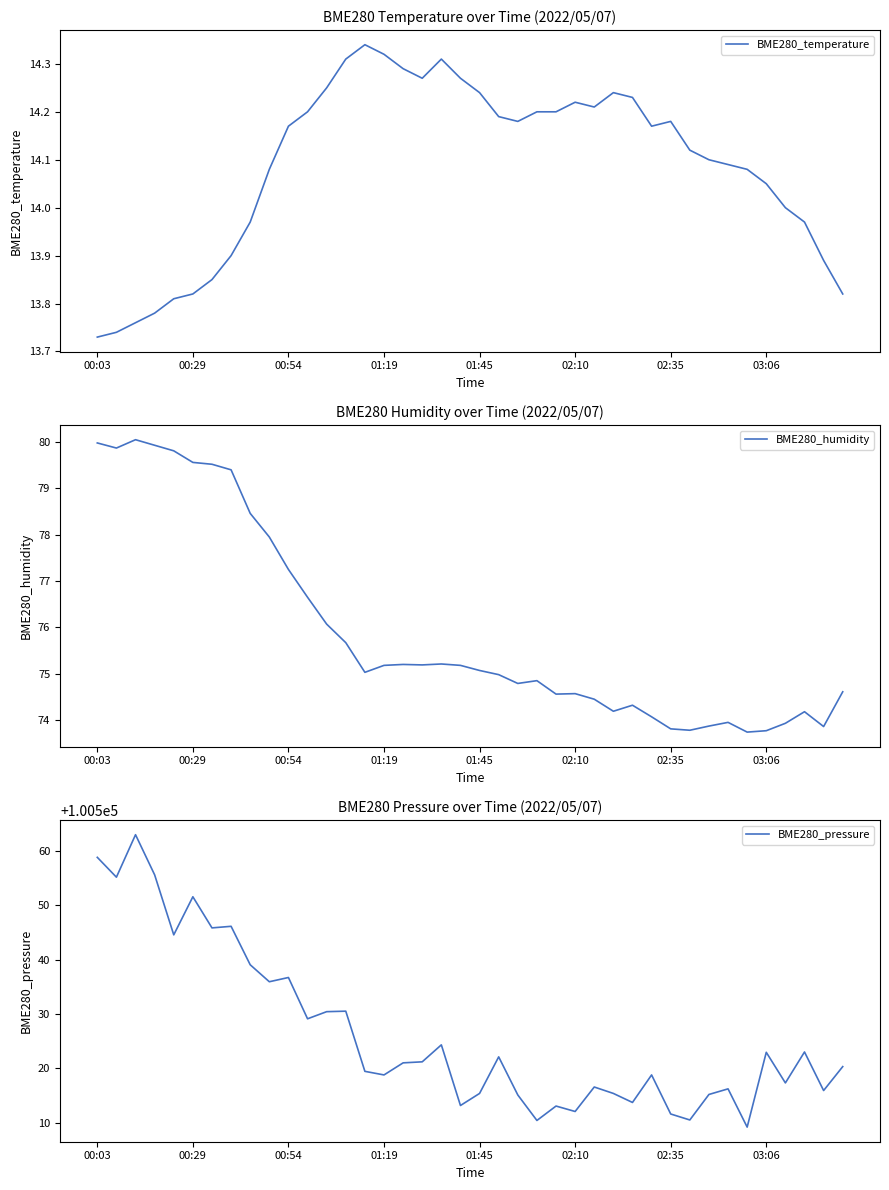

What is the minimum value for BME280_humidity?

73.7